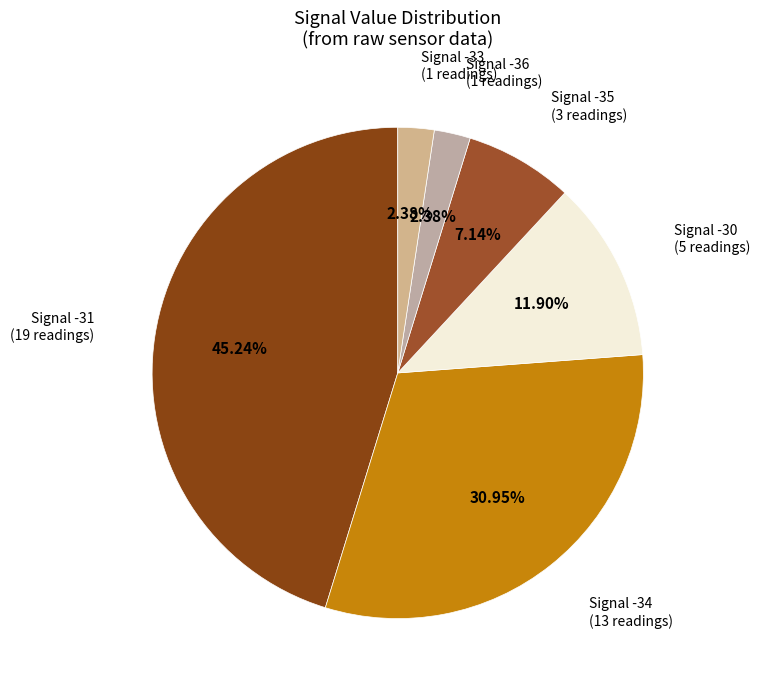

Count the number of slices in the pie.

6